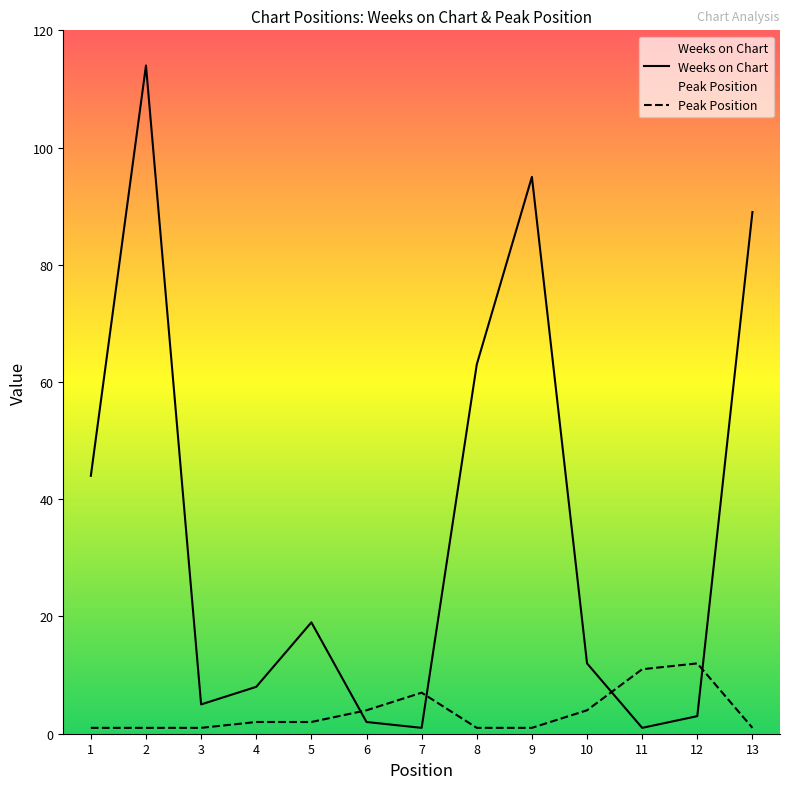

At which category is the sum across all series the highest?

2